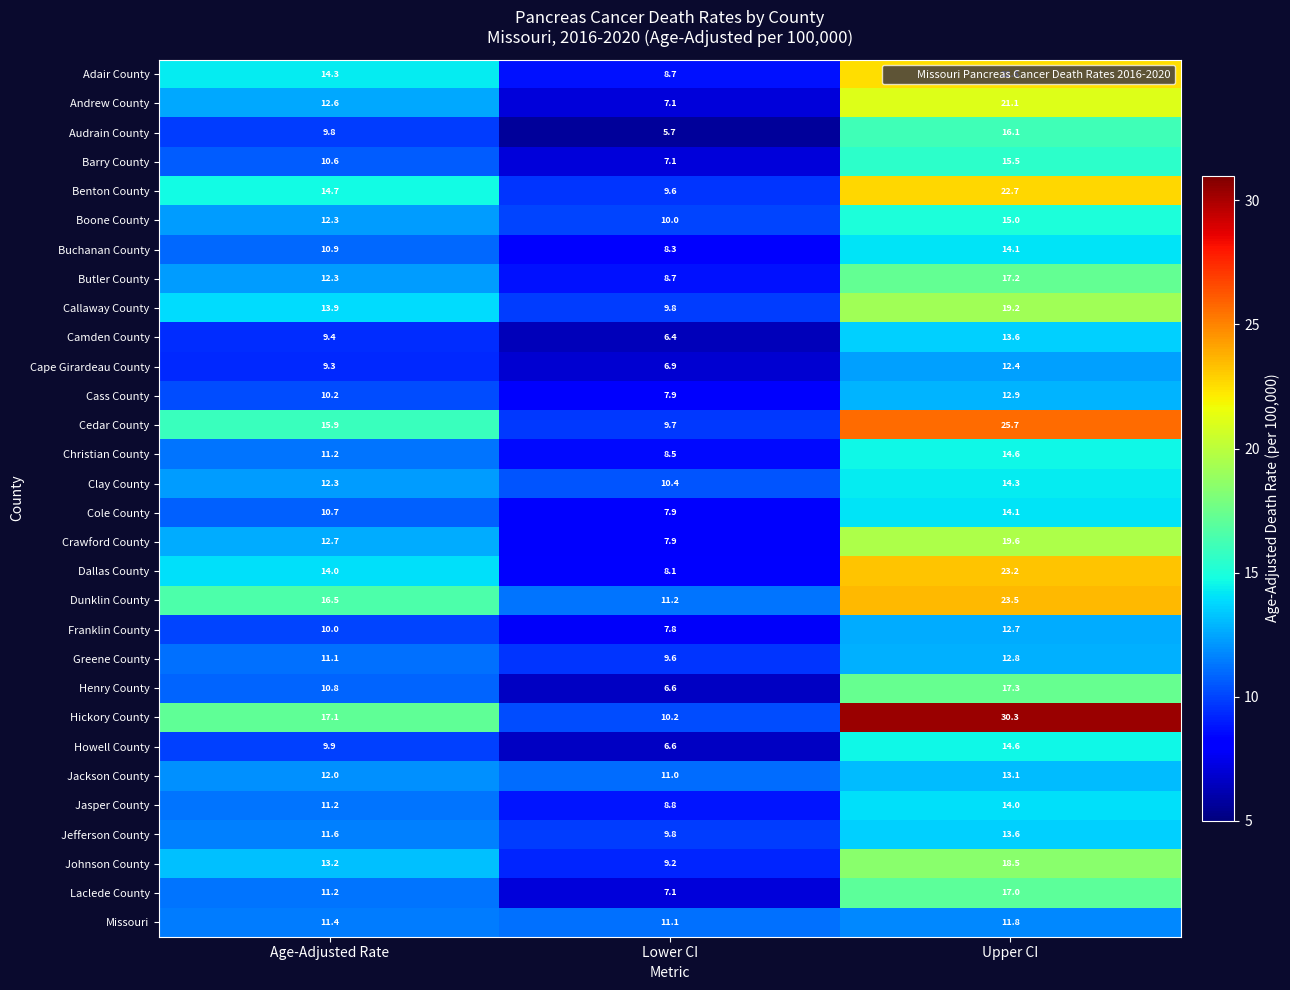

At how many categories does at least one series exceed 30?

1